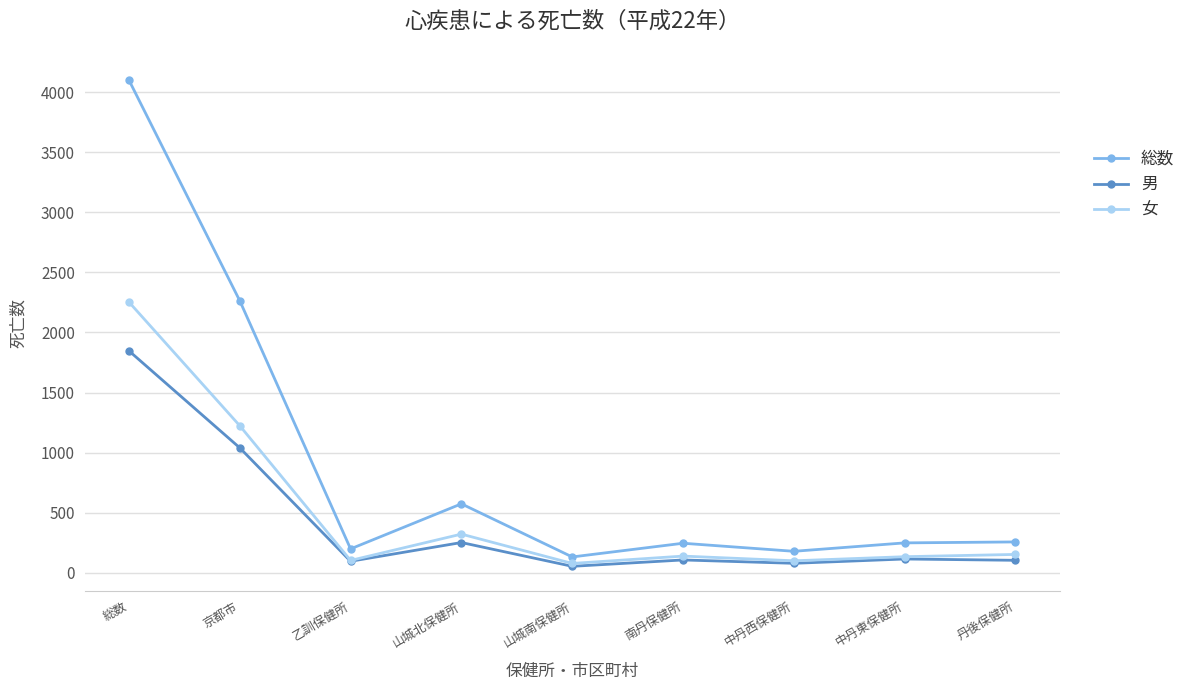

What is the value of the 男 point at the 4th from the left?

252